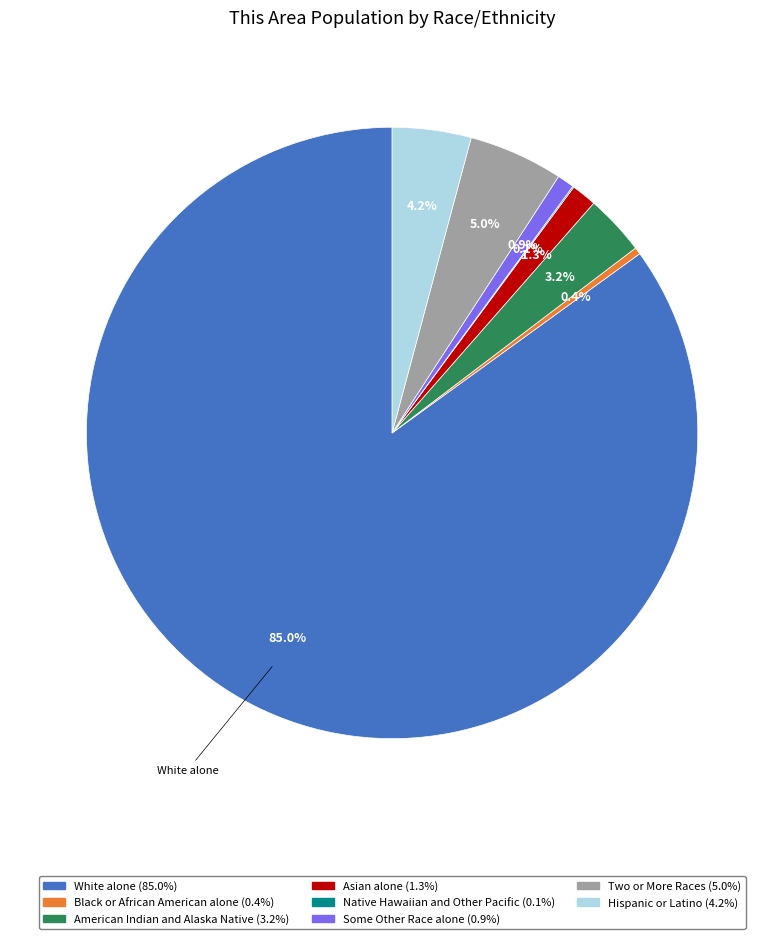

What percentage do Asian alone (1.3%) and Black or African American alone (0.4%) together represent?

1.7%